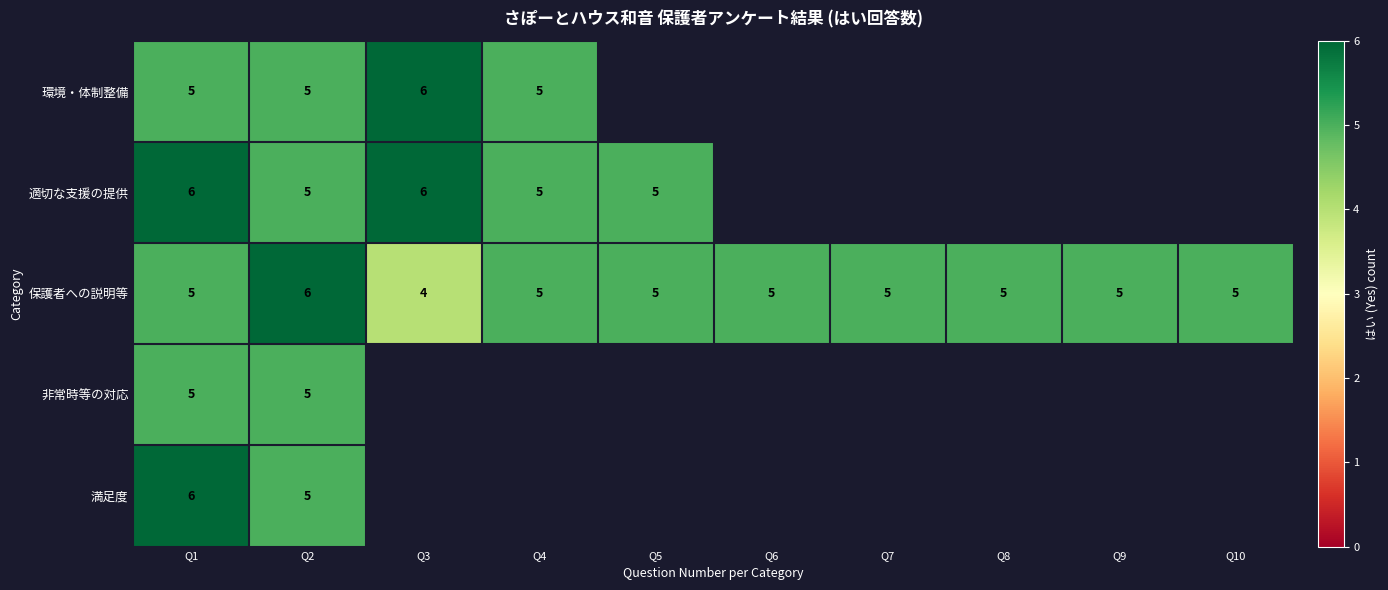

What is the total value across all series at Q2?

26